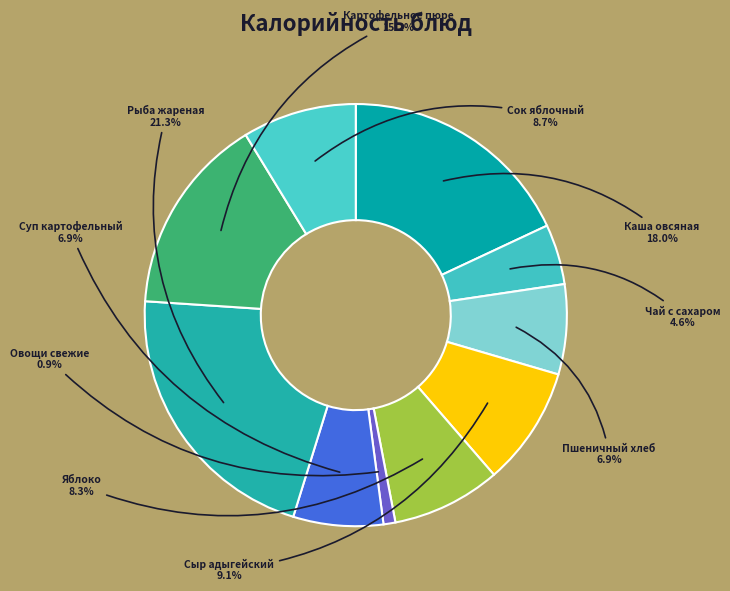

Which has a higher value, Яблоко or Рыба жареная?

Рыба жареная